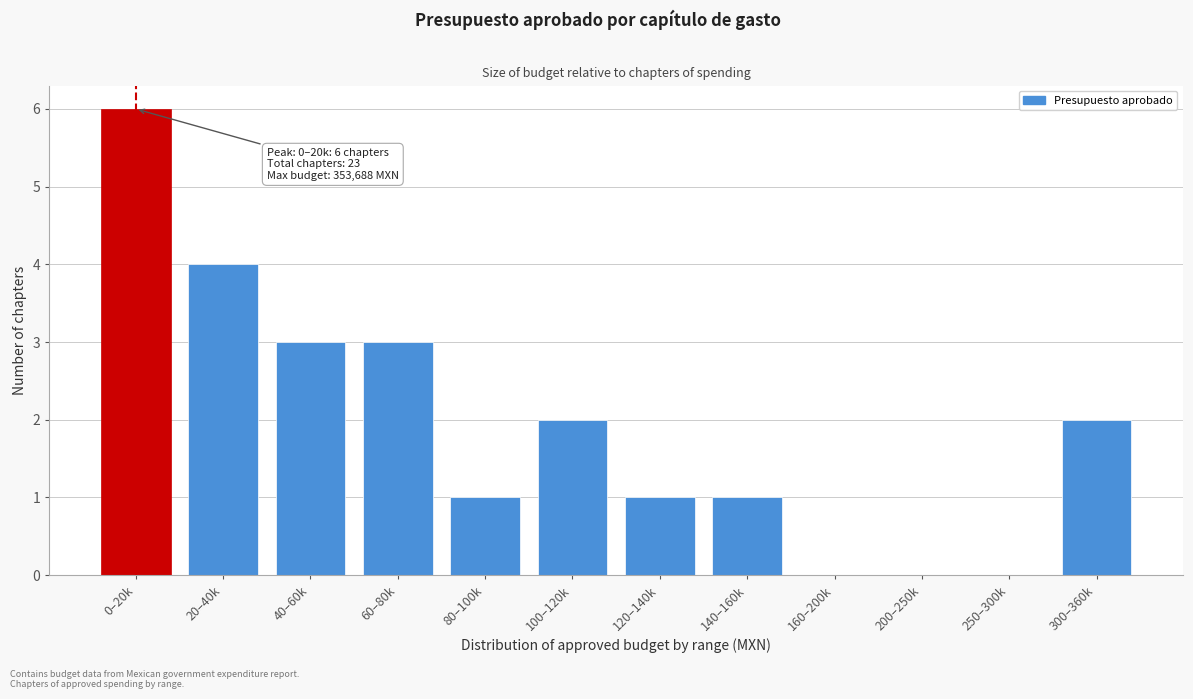

Reading right to left, extract all data points from this chart.

300–360k=2	250–300k=0	200–250k=0	160–200k=0	140–160k=1	120–140k=1	100–120k=2	80–100k=1	60–80k=3	40–60k=3	20–40k=4	0–20k=6